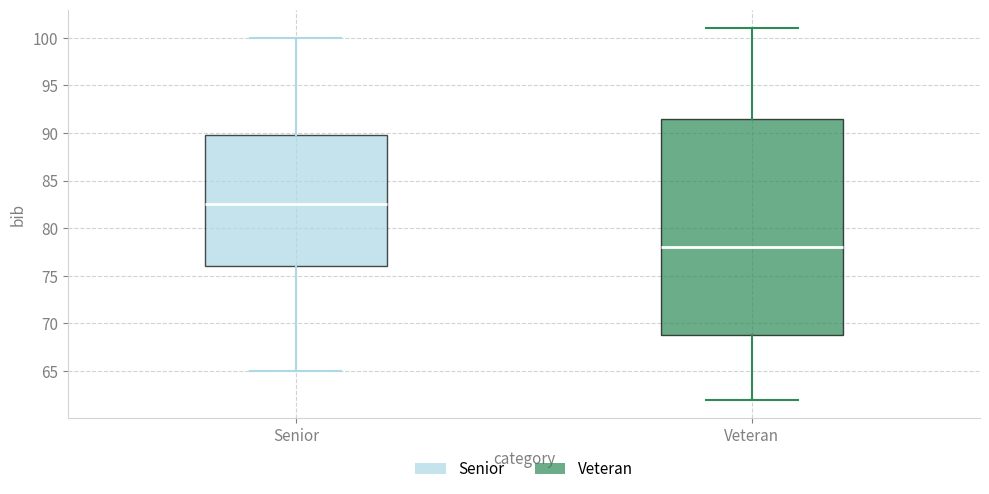

Which box's median line is the highest?

Senior